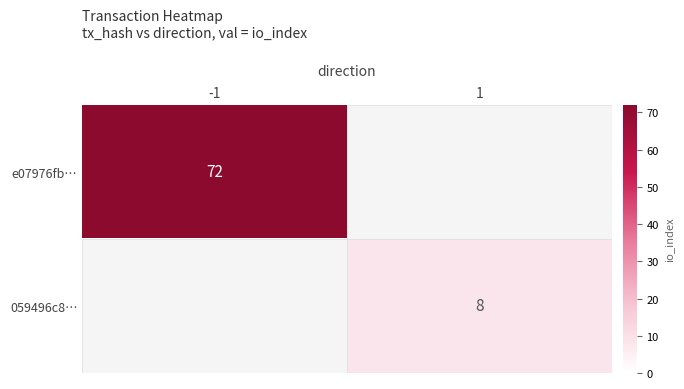

Which has a higher value, 1 or -1?

-1